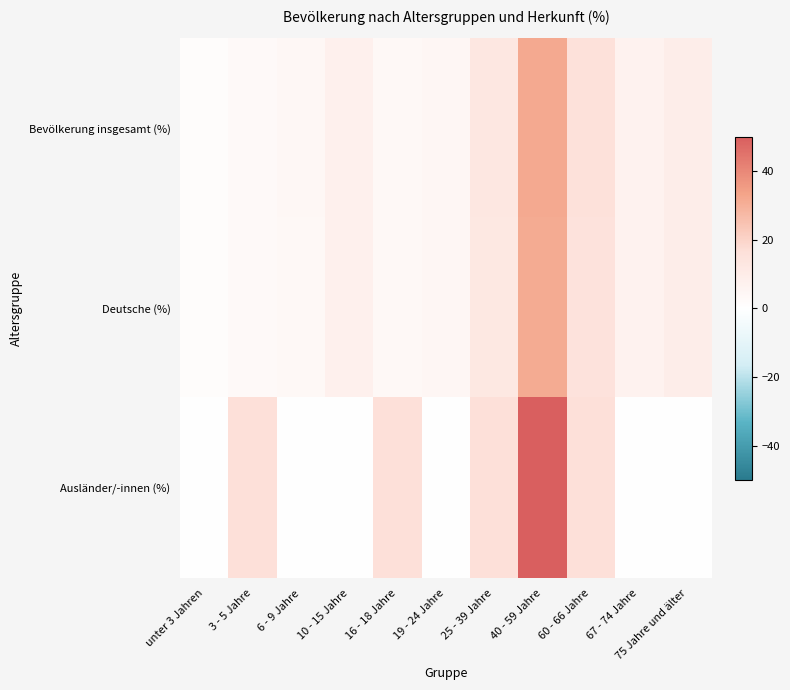

Which series changed the most between unter 3 Jahren and 6 - 9 Jahre?

Bevölkerung insgesamt (%)